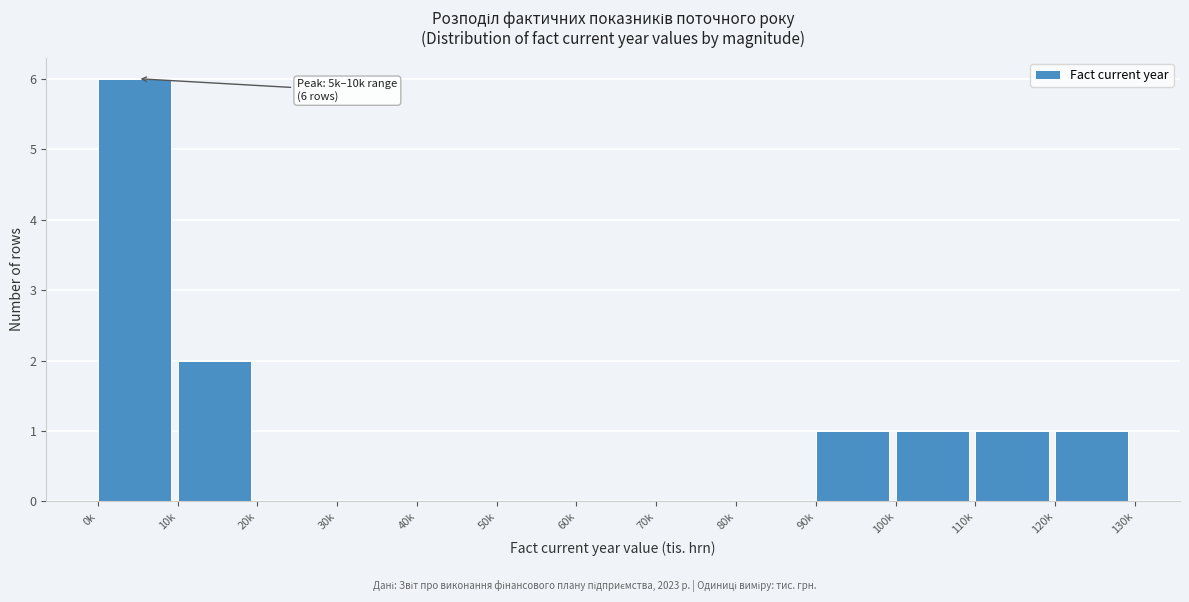

Reading right to left, what are all the values shown in this chart?

120k=1	110k=1	100k=1	90k=1	80k=0	70k=0	60k=0	50k=0	40k=0	30k=0	20k=0	10k=2	0k=6